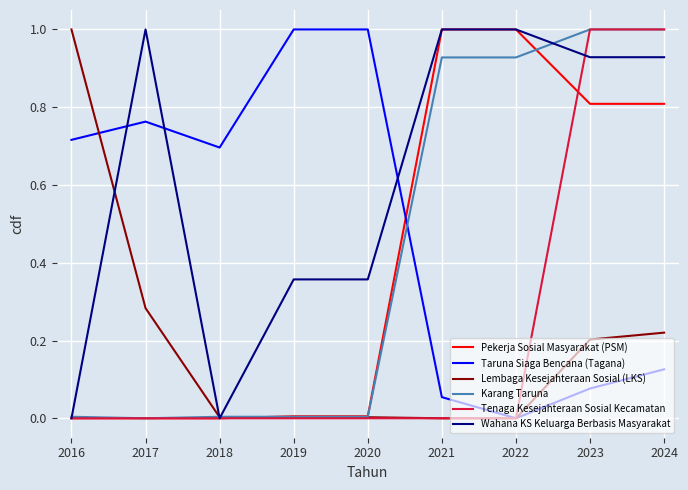

True or false: Pekerja Sosial Masyarakat (PSM) and Tenaga Kesejahteraan Sosial Kecamatan cross at least once.

True